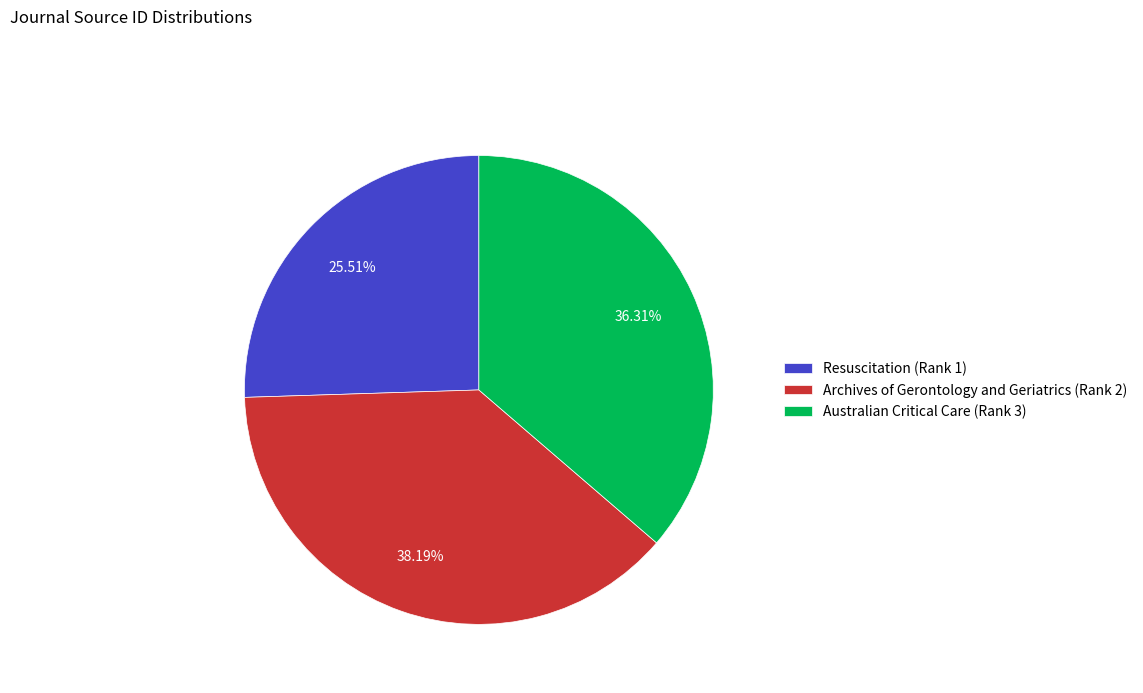

Count the number of slices in the pie.

3